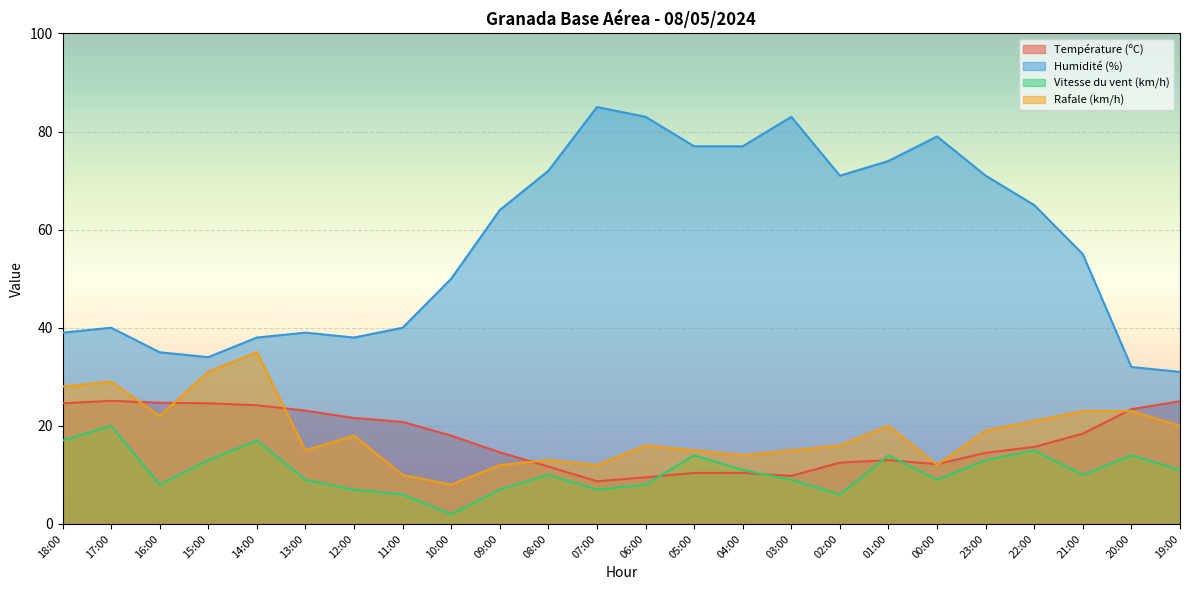

How many lines are shown in the chart?

4